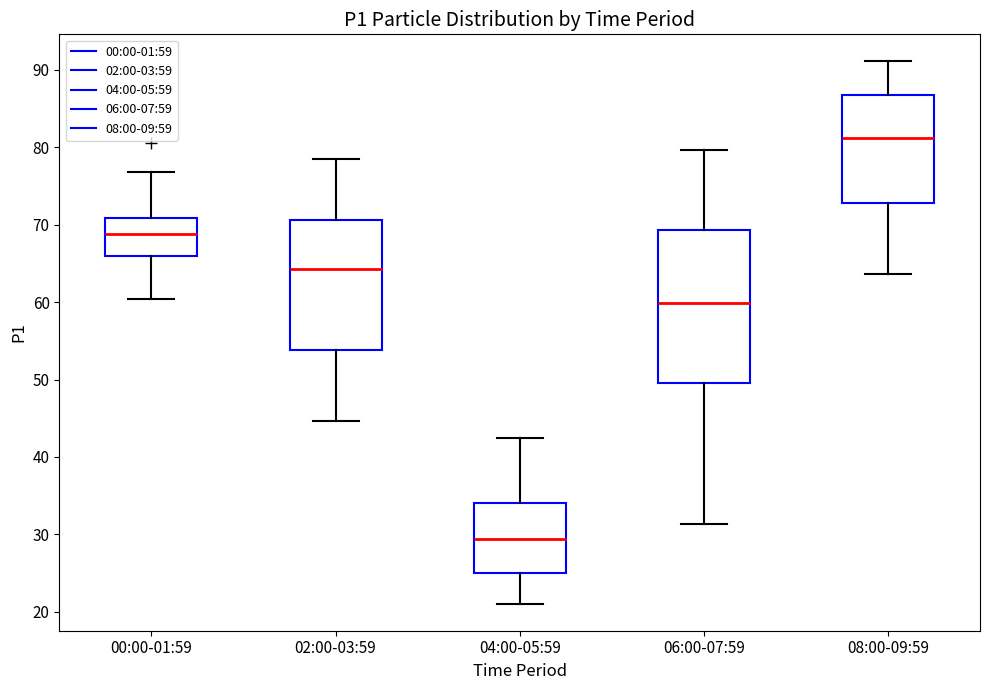

Which box's median line is the lowest?

04:00-05:59